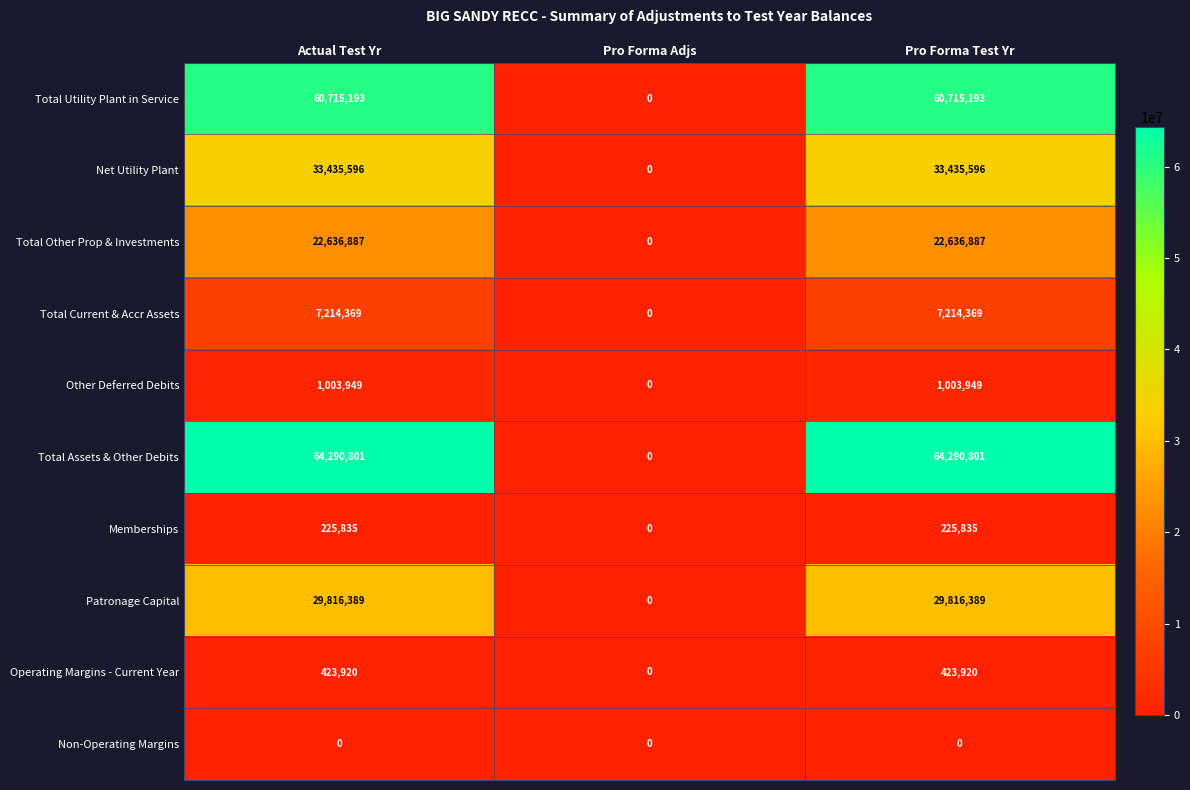

What is the sum of all Patronage Capital values?

59632778